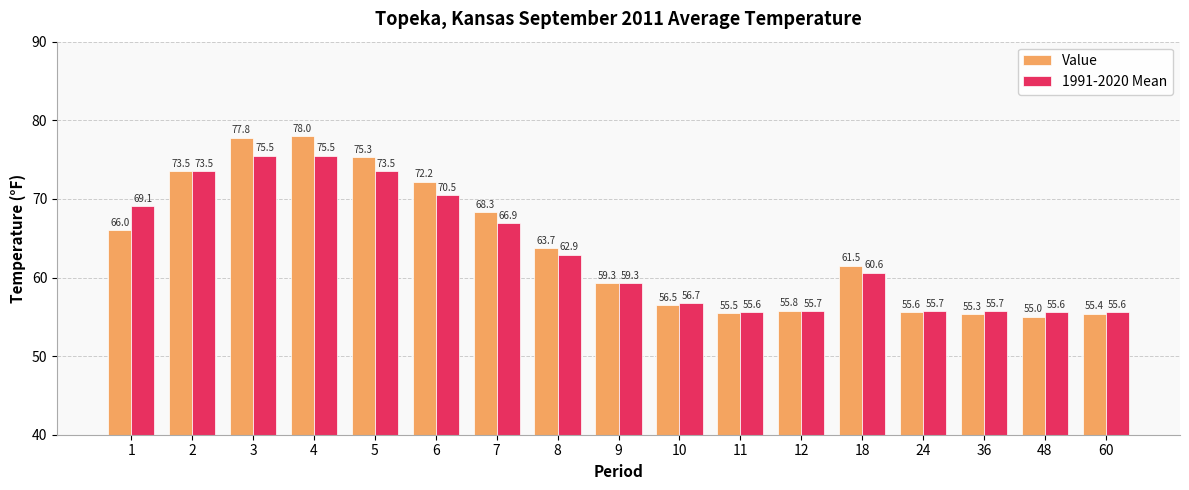

List the series in order of their overall mean, lowest first.

1991-2020 Mean, Value